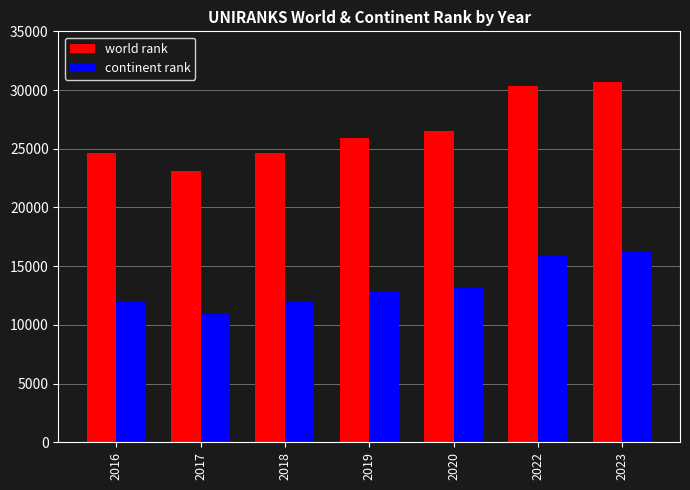

List the series in order of their peak value, highest first.

world rank, continent rank